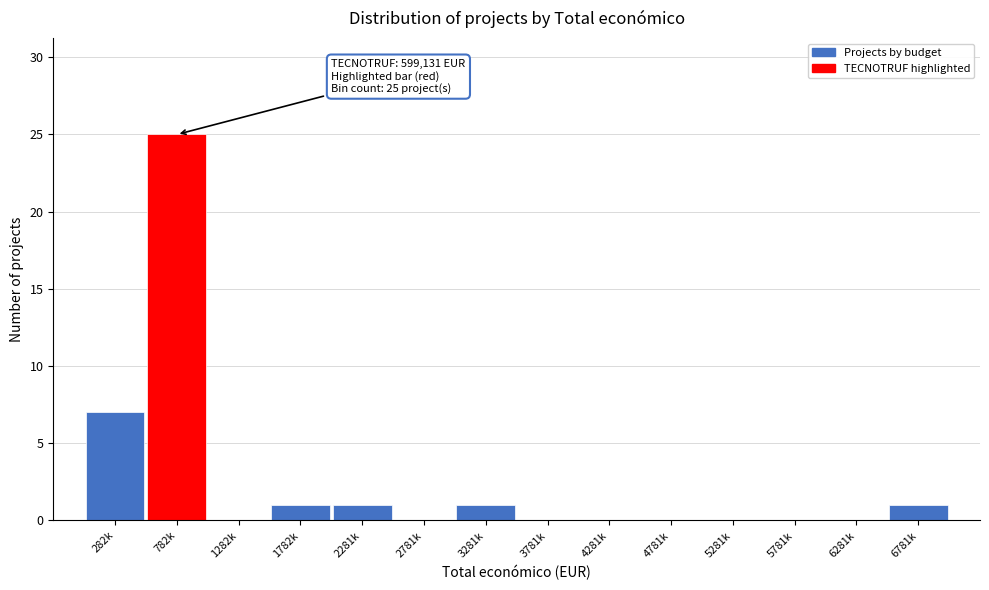

Reading right to left, list all the values displayed in this chart.

6781k=1	6281k=0	5781k=0	5281k=0	4781k=0	4281k=0	3781k=0	3281k=1	2781k=0	2281k=1	1782k=1	1282k=0	782k=25	282k=7